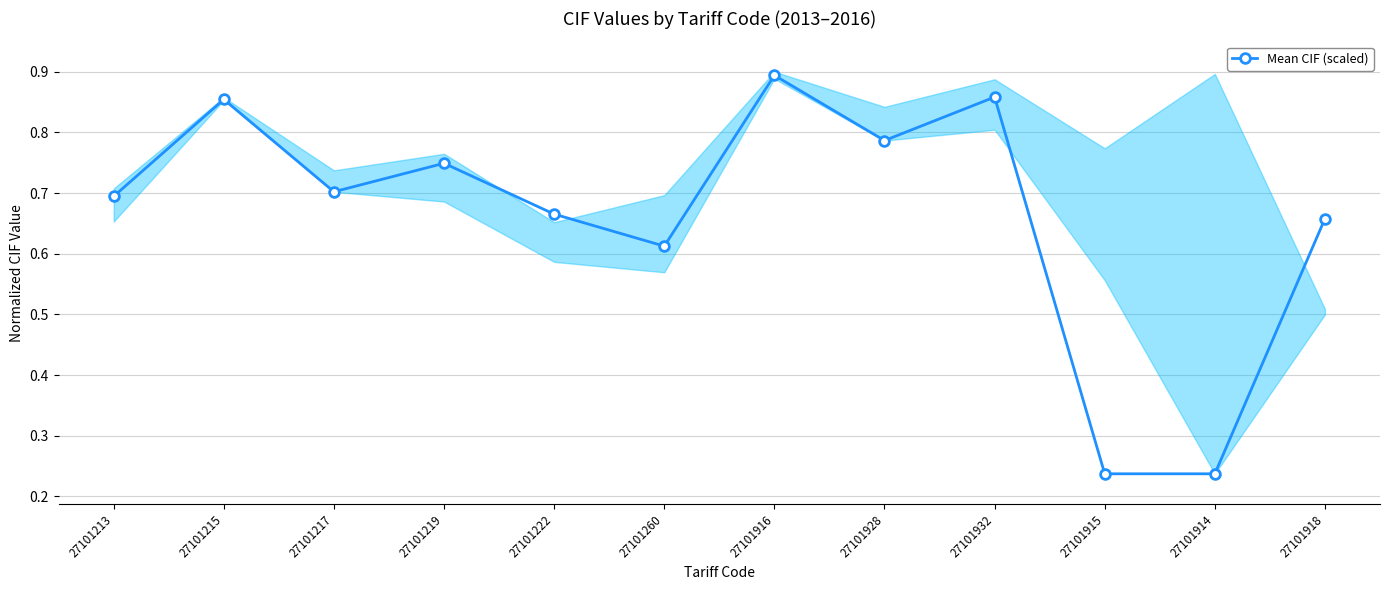

How many distinct data groups are displayed?

1